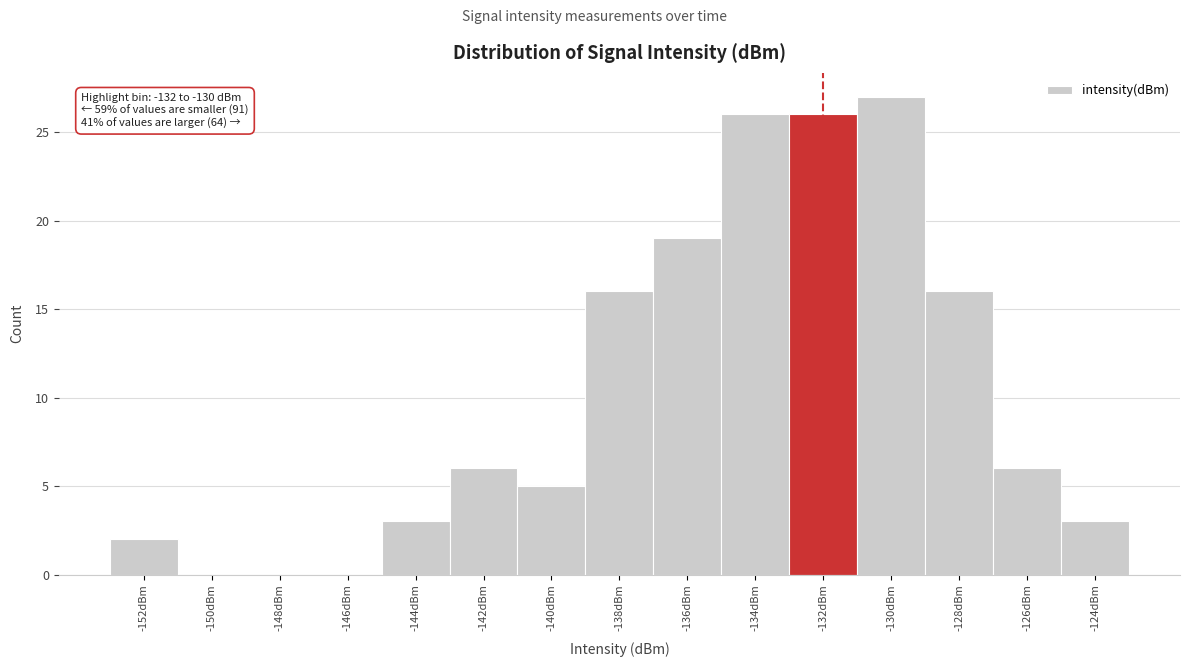

Reading left to right, list all the values displayed in this chart.

-152dBm=2	-150dBm=0	-148dBm=0	-146dBm=0	-144dBm=3	-142dBm=6	-140dBm=5	-138dBm=16	-136dBm=19	-134dBm=26	-132dBm=26	-130dBm=27	-128dBm=16	-126dBm=6	-124dBm=3